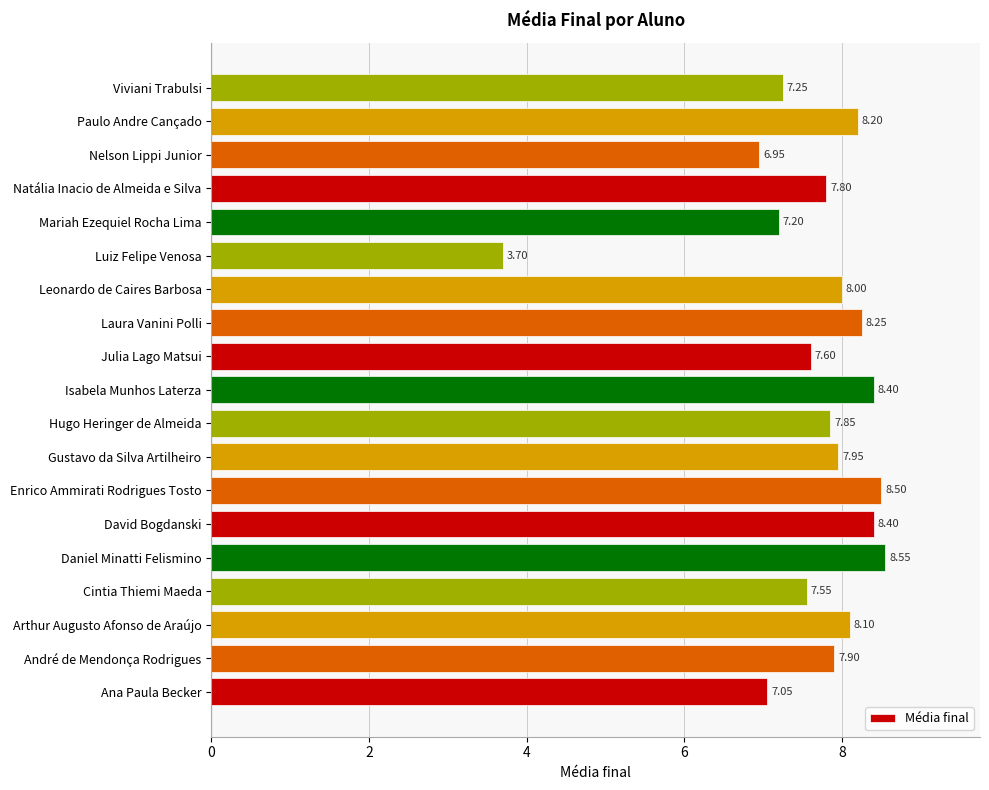

What is the change in value from Arthur Augusto Afonso de Araújo to Enrico Ammirati Rodrigues Tosto?

+0.4